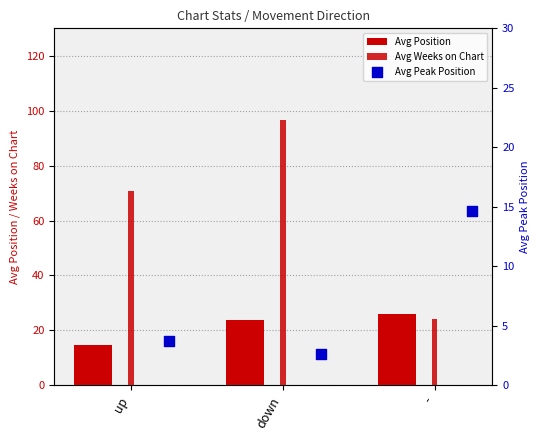

Which series contains the lowest Y value?

Avg Peak Position